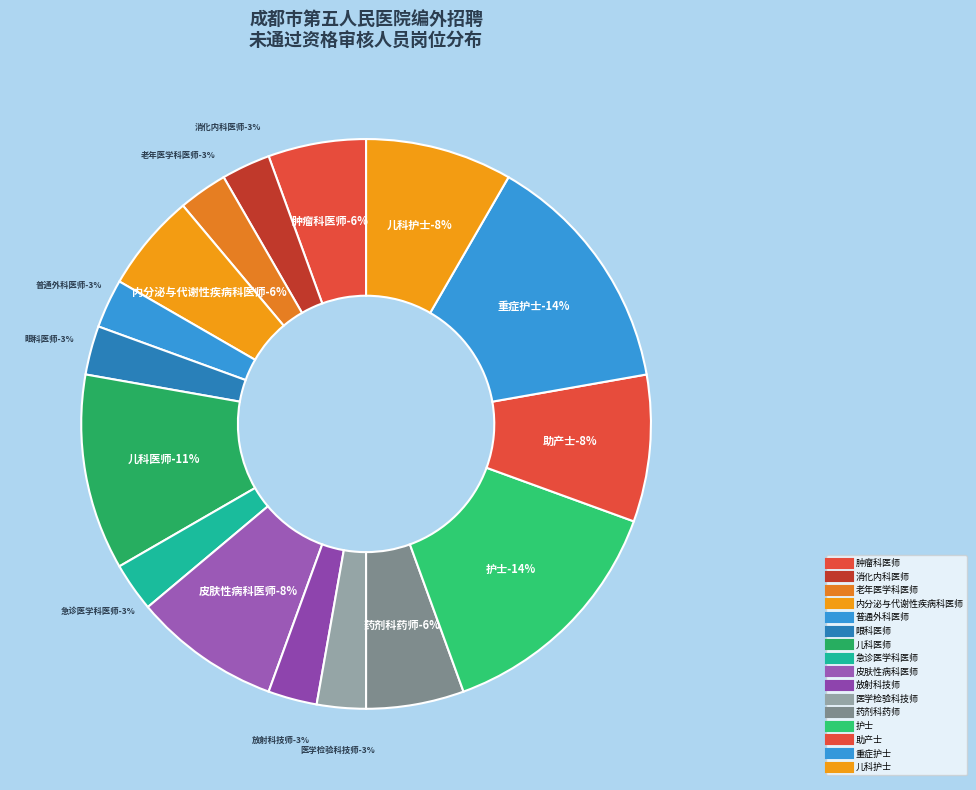

Rank the categories by value from highest to lowest.

护士, 重症护士, 儿科医师, 皮肤性病科医师, 助产士, 儿科护士, 肿瘤科医师, 内分泌与代谢性疾病科医师, 药剂科药师, 消化内科医师, 老年医学科医师, 普通外科医师, 眼科医师, 急诊医学科医师, 放射科技师, 医学检验科技师